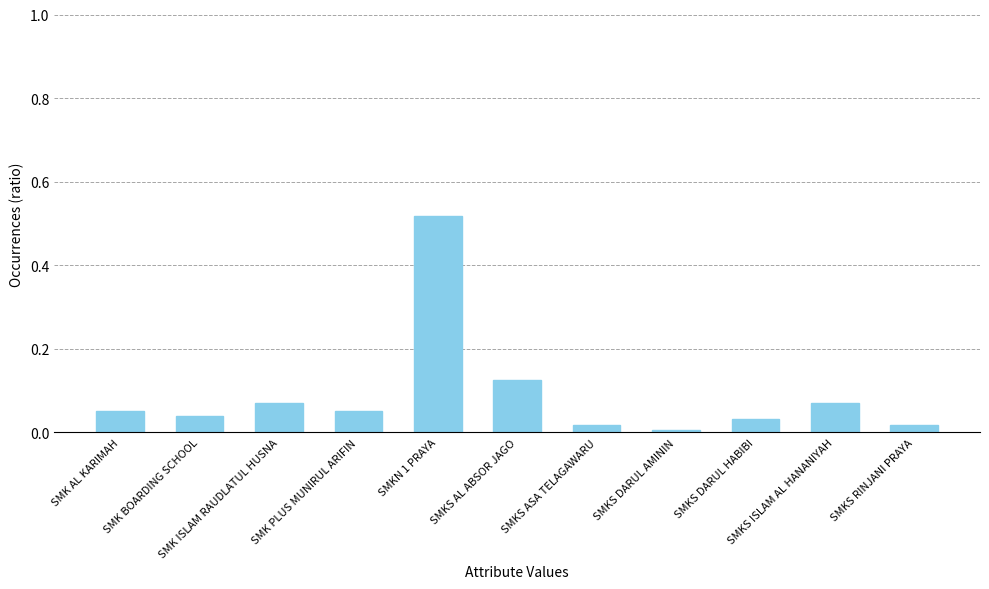

Which has a higher value, SMK ISLAM RAUDLATUL HUSNA or SMKS RINJANI PRAYA?

SMK ISLAM RAUDLATUL HUSNA